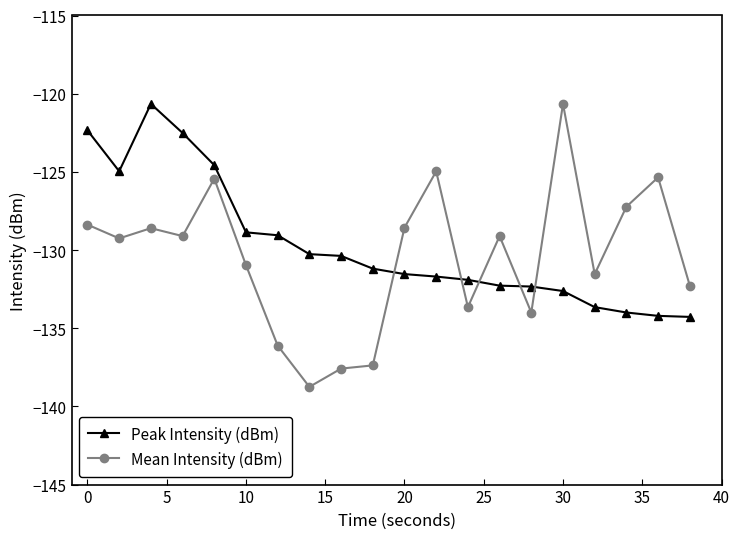

What is the sum of all Mean Intensity (dBm) values?

-2608.9